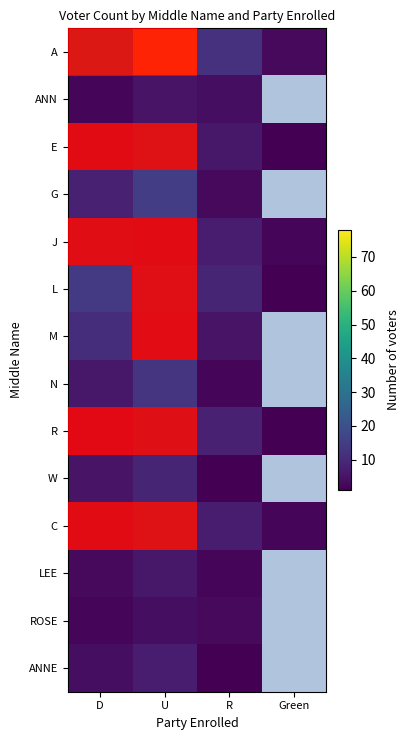

Which has a higher value, U or Green?

U